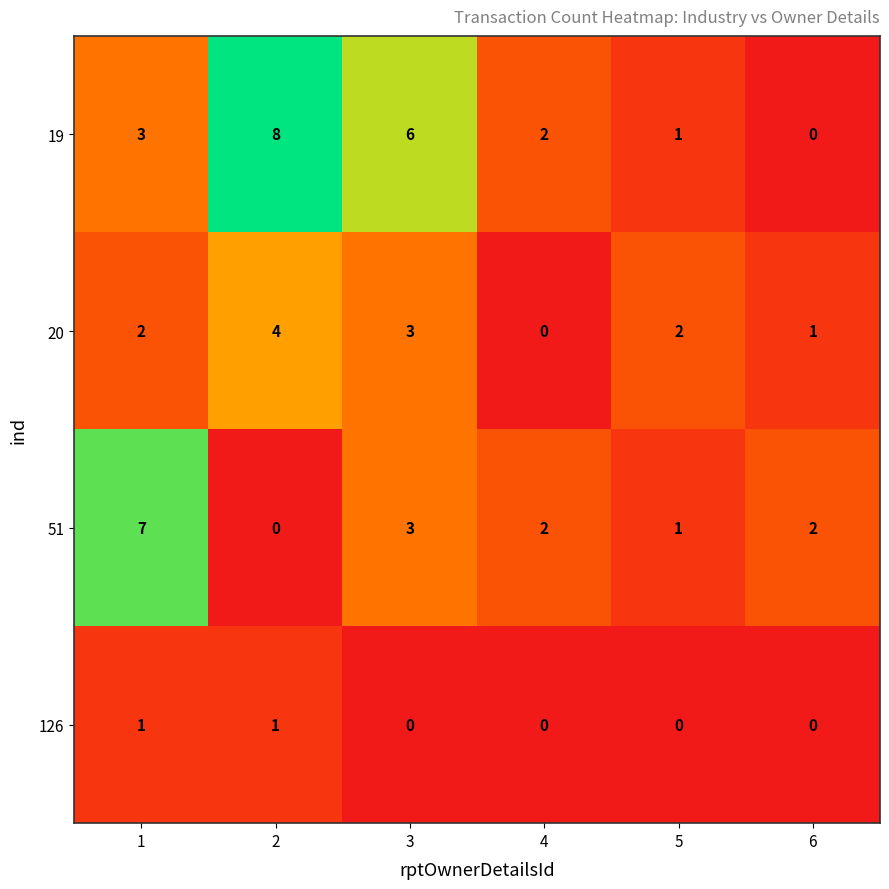

Reading left to right, list all the values displayed in this chart.

19: 3	8	6	2	1	0
20: 2	4	3	0	2	1
51: 7	0	3	2	1	2
126: 1	1	0	0	0	0